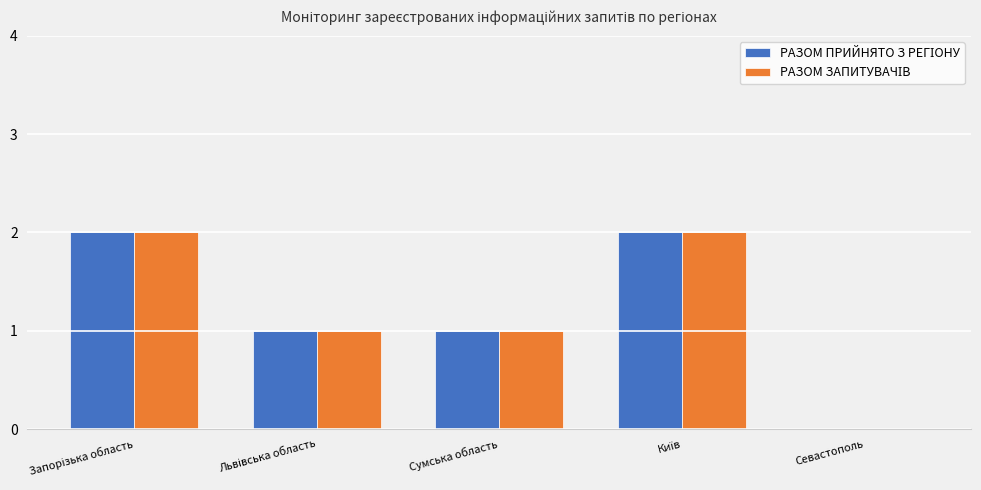

What is the average value of the РАЗОМ ПРИЙНЯТО З РЕГІОНУ series?

1